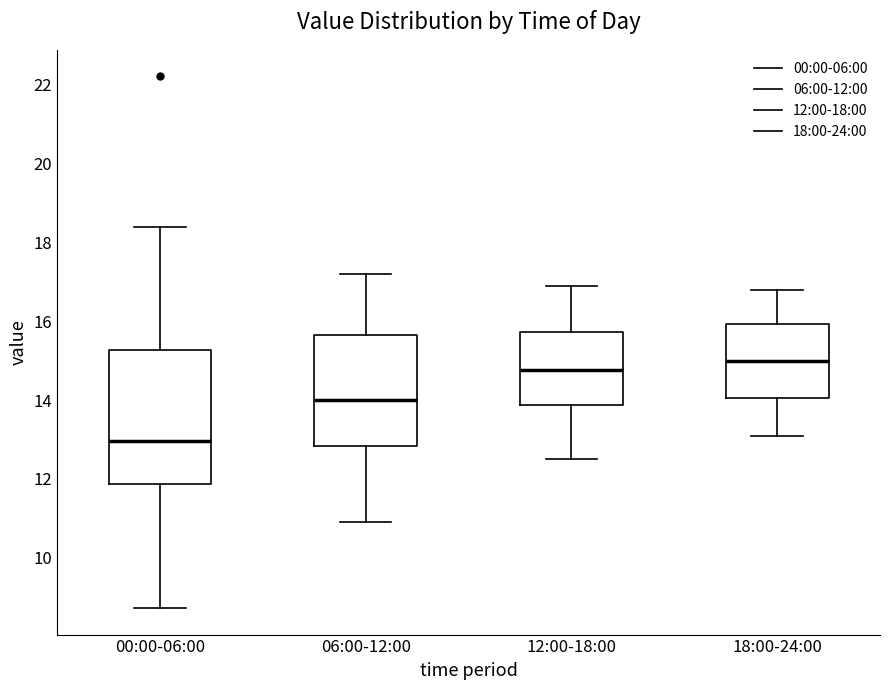

Reading left to right, transcribe this box plot: for each box, give where its median line is, the range the box spans, and where its two whiskers end, as read against the y-axis. The values are not printed on the chart, so give them approximately, as read against the axis.

00:00-06:00: median 13.0, box 11.8 to 15.2, whiskers 8.8 to 18.4
06:00-12:00: median 14.0, box 12.8 to 15.6, whiskers 11.0 to 17.2
12:00-18:00: median 14.8, box 13.8 to 15.8, whiskers 12.6 to 17.0
18:00-24:00: median 15.0, box 14.0 to 16.0, whiskers 13.2 to 16.8